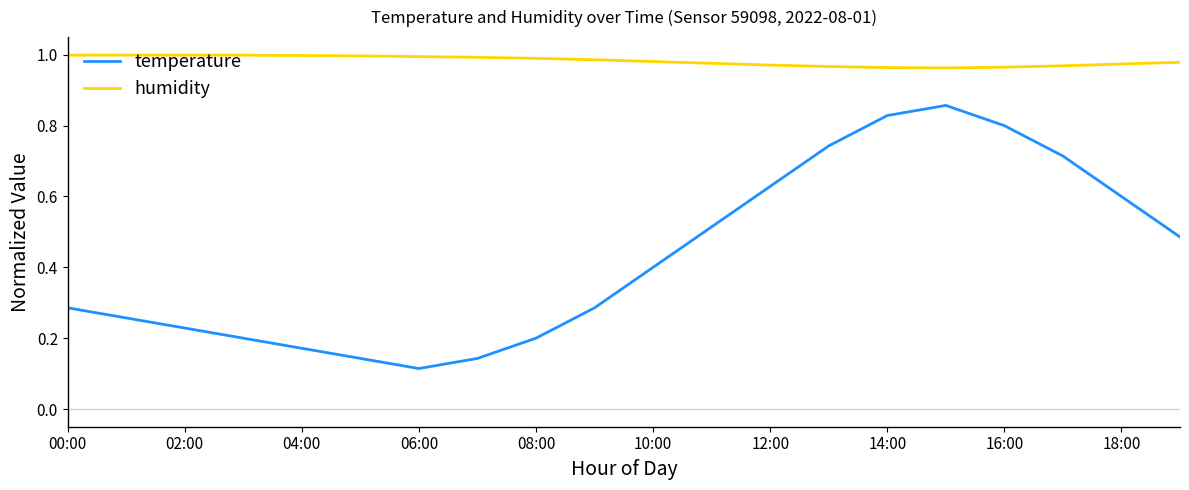

Which series has the widest spread of values?

temperature